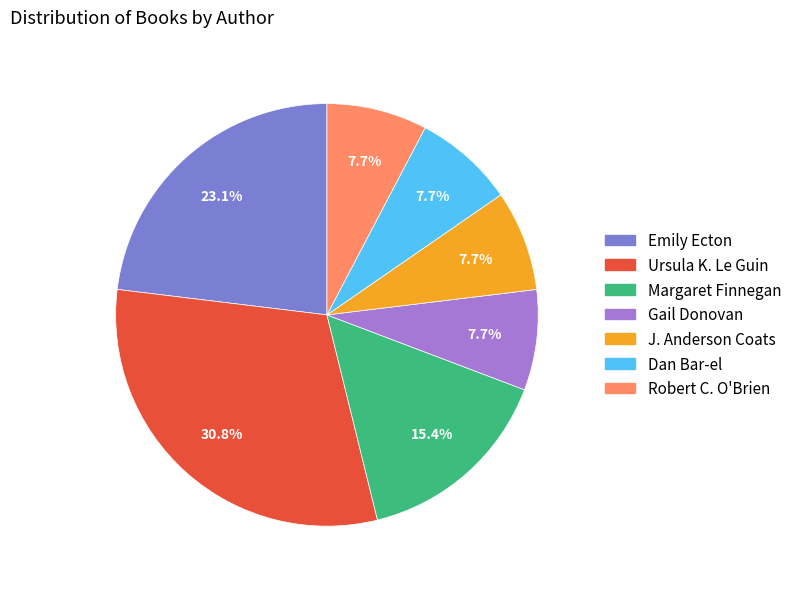

To the nearest percent, what is the difference between the Ursula K. Le Guin and Gail Donovan slice percentages?

23%